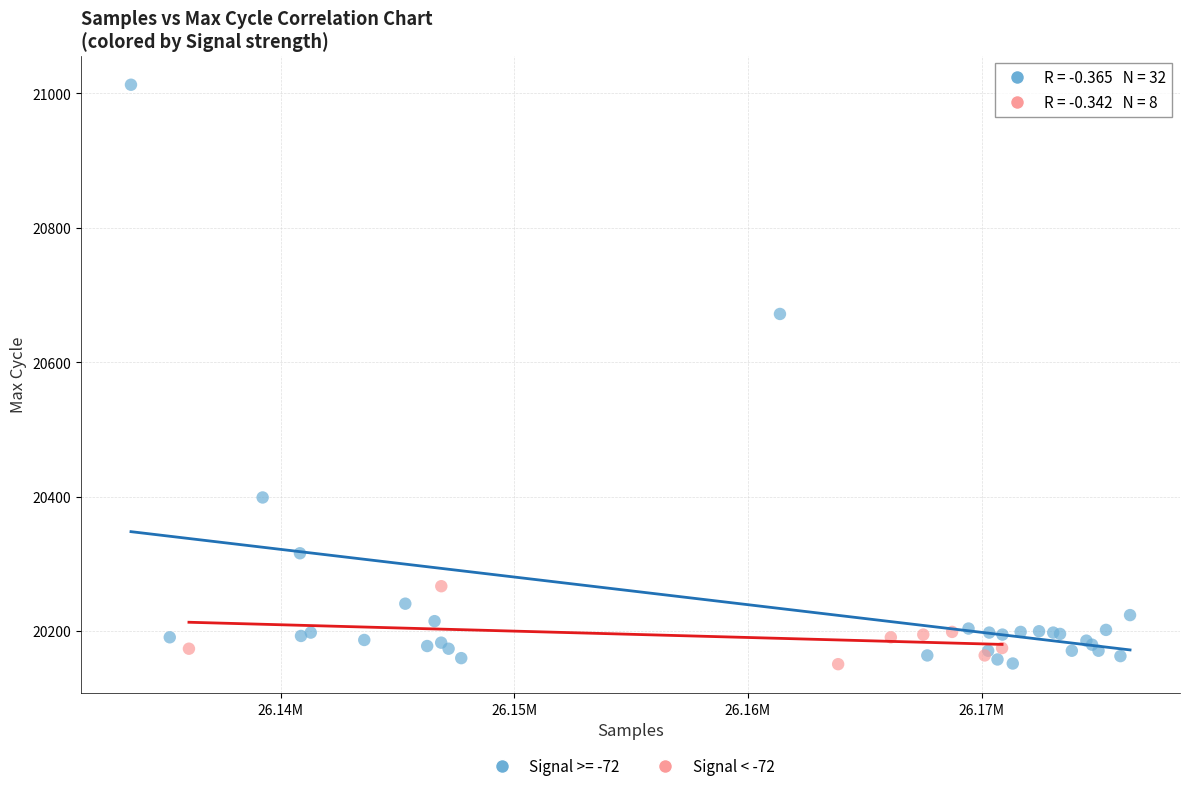

Which series has the largest Y range (max minus min)?

Signal >= -72